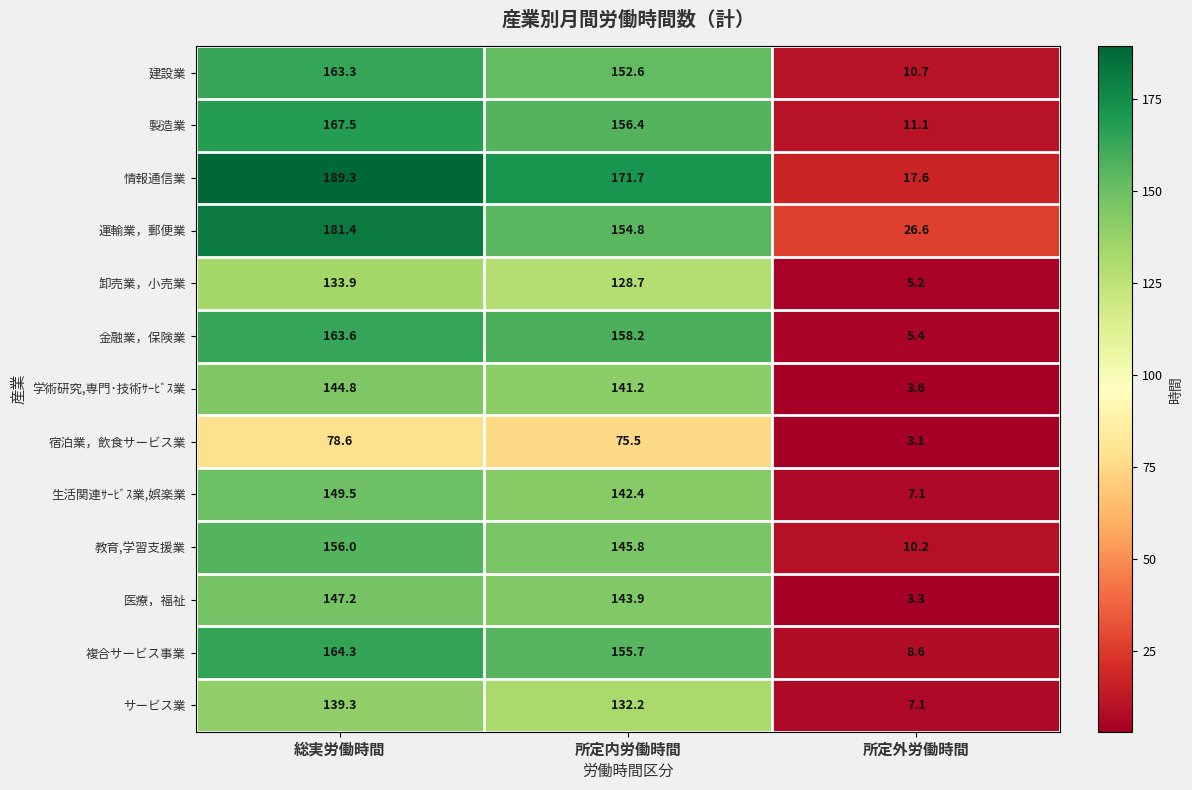

What is the spread (max minus min) of values at 所定内労働時間?

96.2